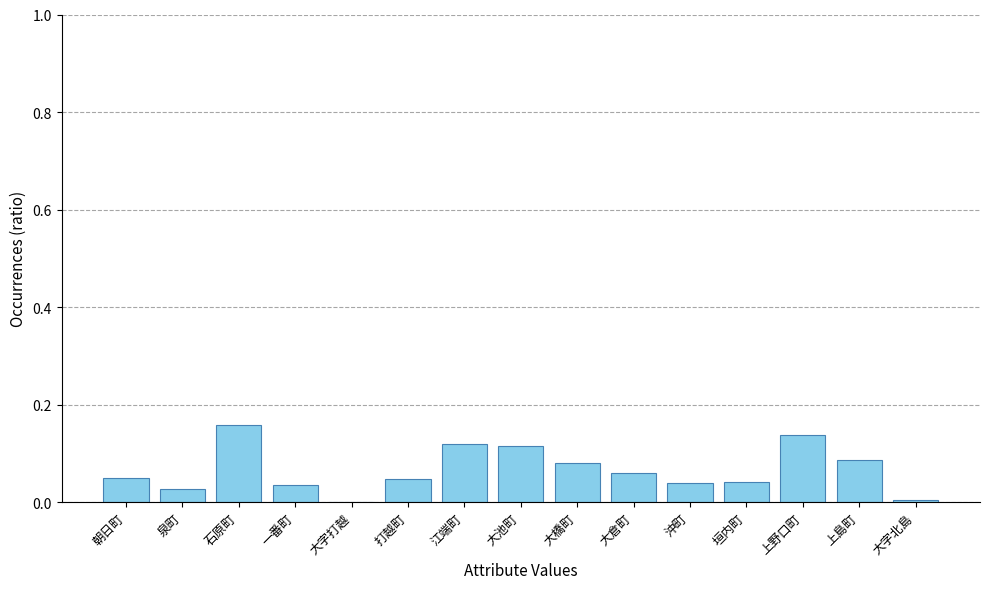

What is the sum of all values?

1.0